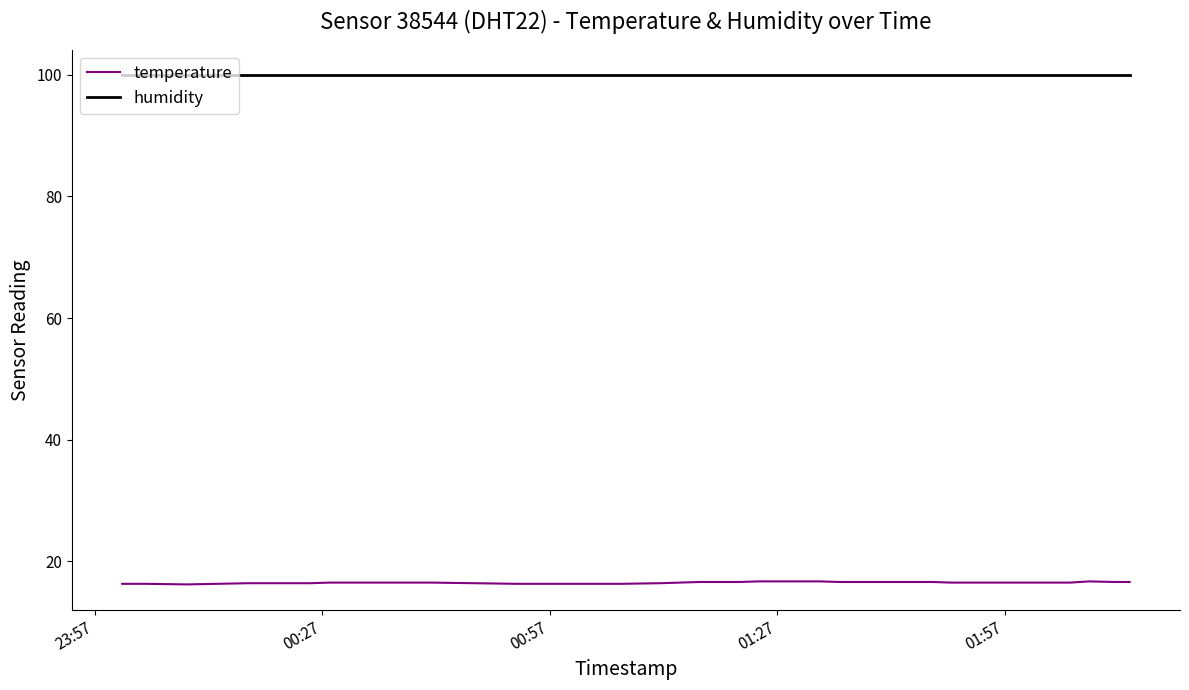

What is the minimum value for humidity?

99.9